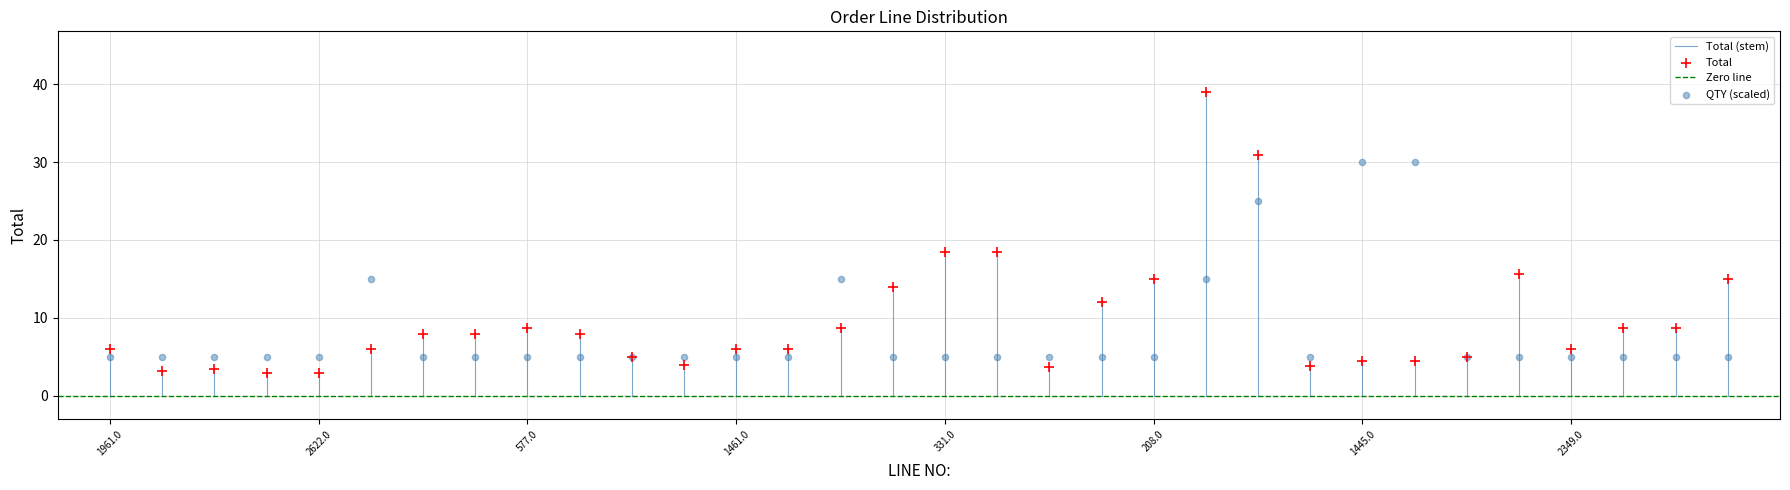

Which series contains the highest Y value?

Total